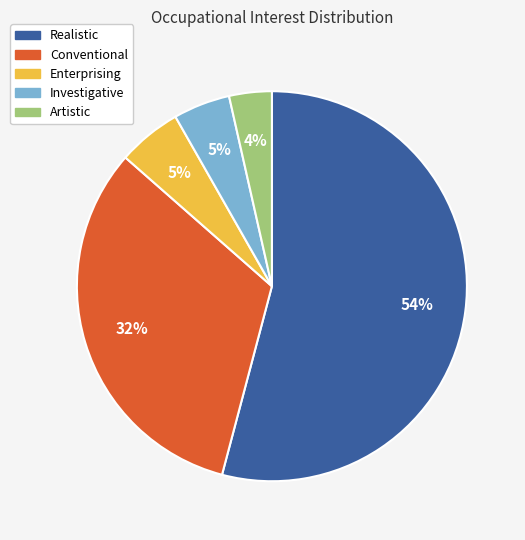

Is there a majority slice in this chart?

Yes